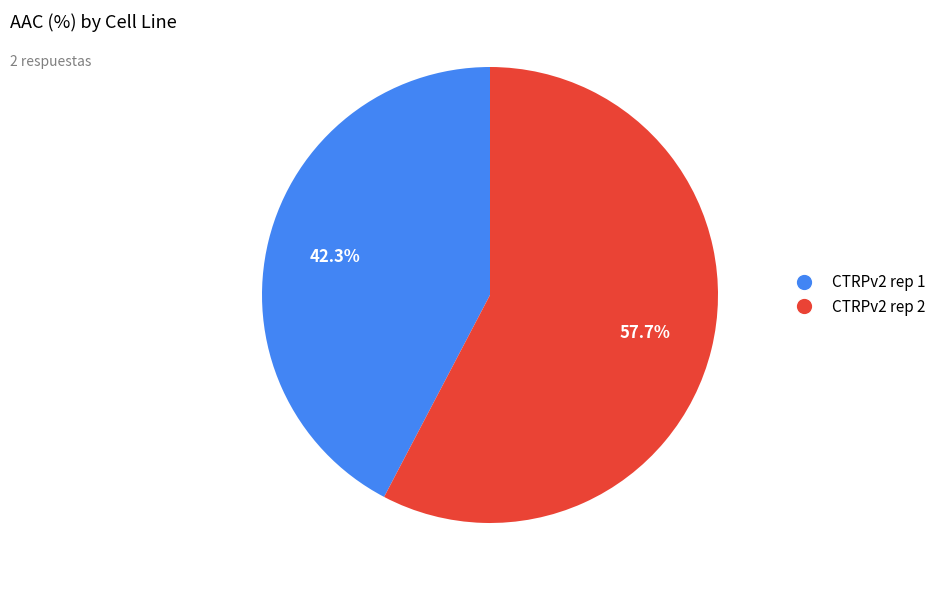

To the nearest percent, what portion does CTRPv2 rep 1 represent?

42%